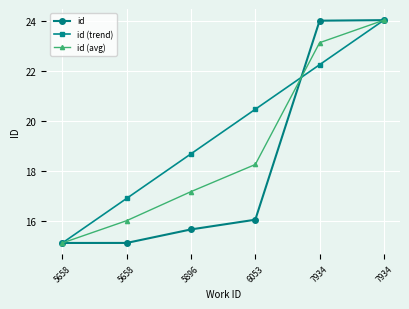

What are all the series names shown in the legend?

id, id (trend), id (avg)